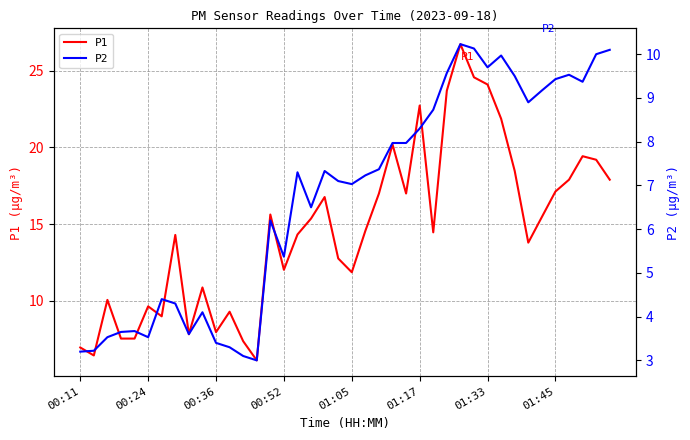

At which category is the sum across all series the highest?

28